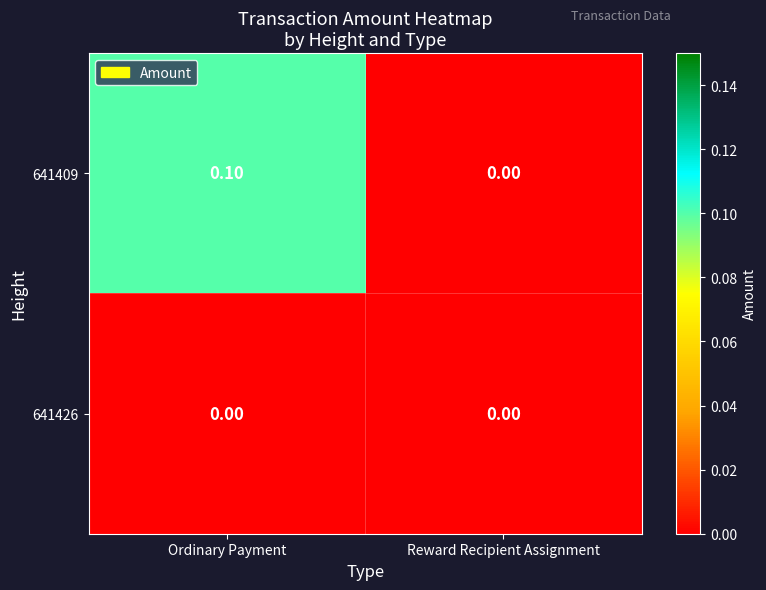

At which category is the sum across all series the highest?

Ordinary Payment